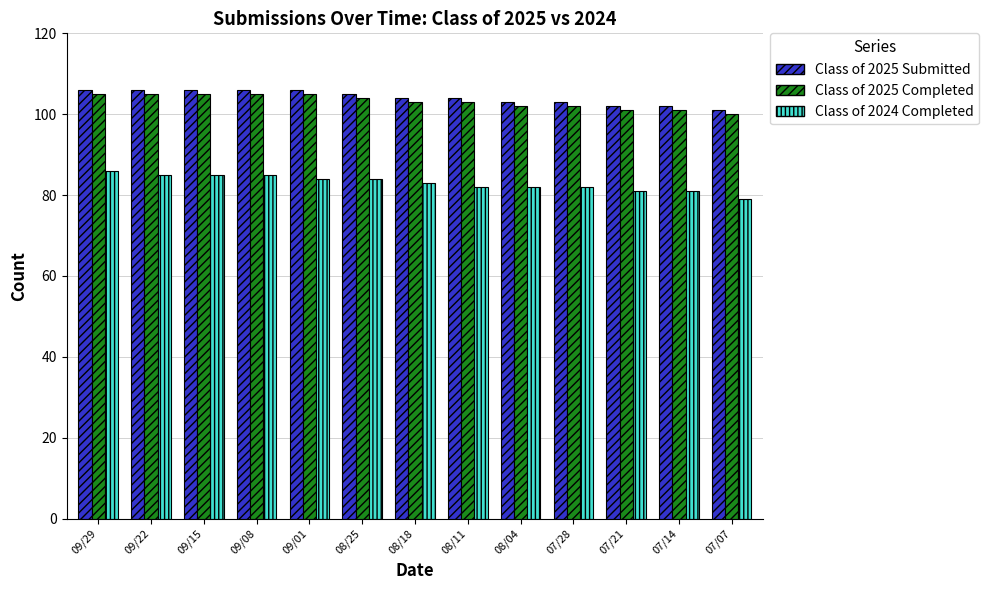

What position from the left is 09/29?

1